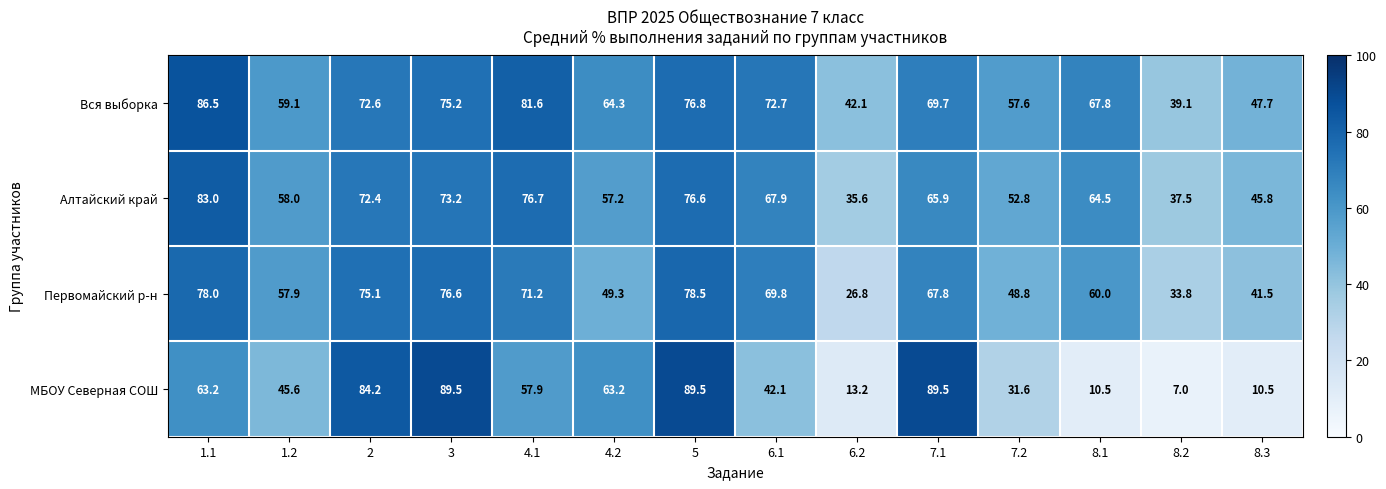

True or false: Первомайский р-н has a value of 26.5 at 1.1.

False